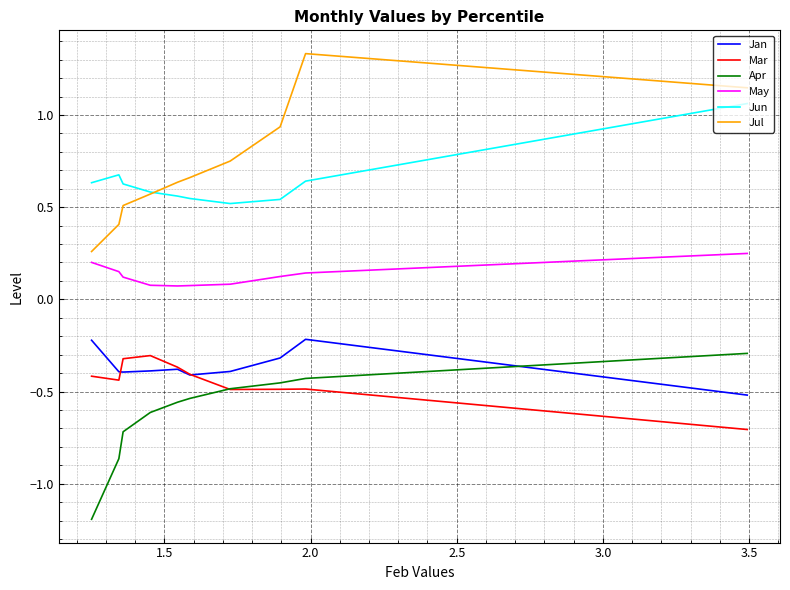

True or false: Jul and Jan intersect in this chart.

False